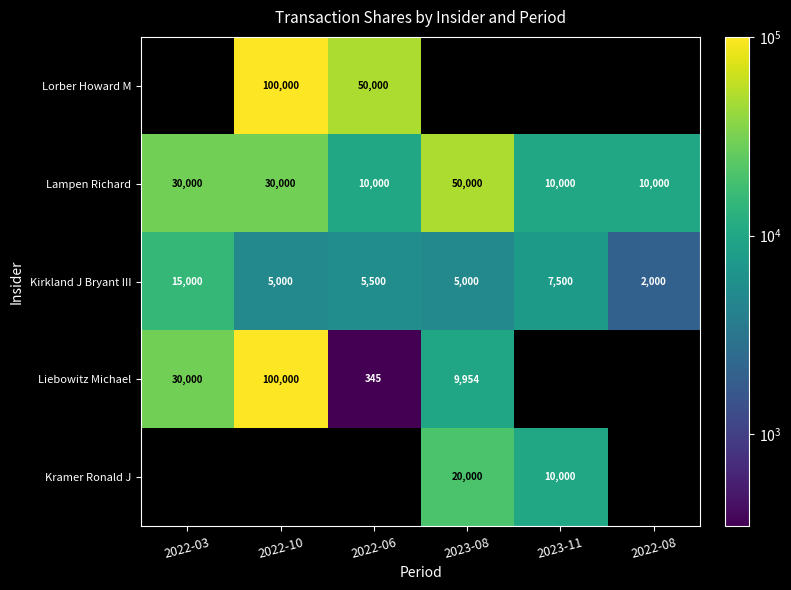

The Lampen Richard series shows 19122.5 at 2022-10. True or false?

False